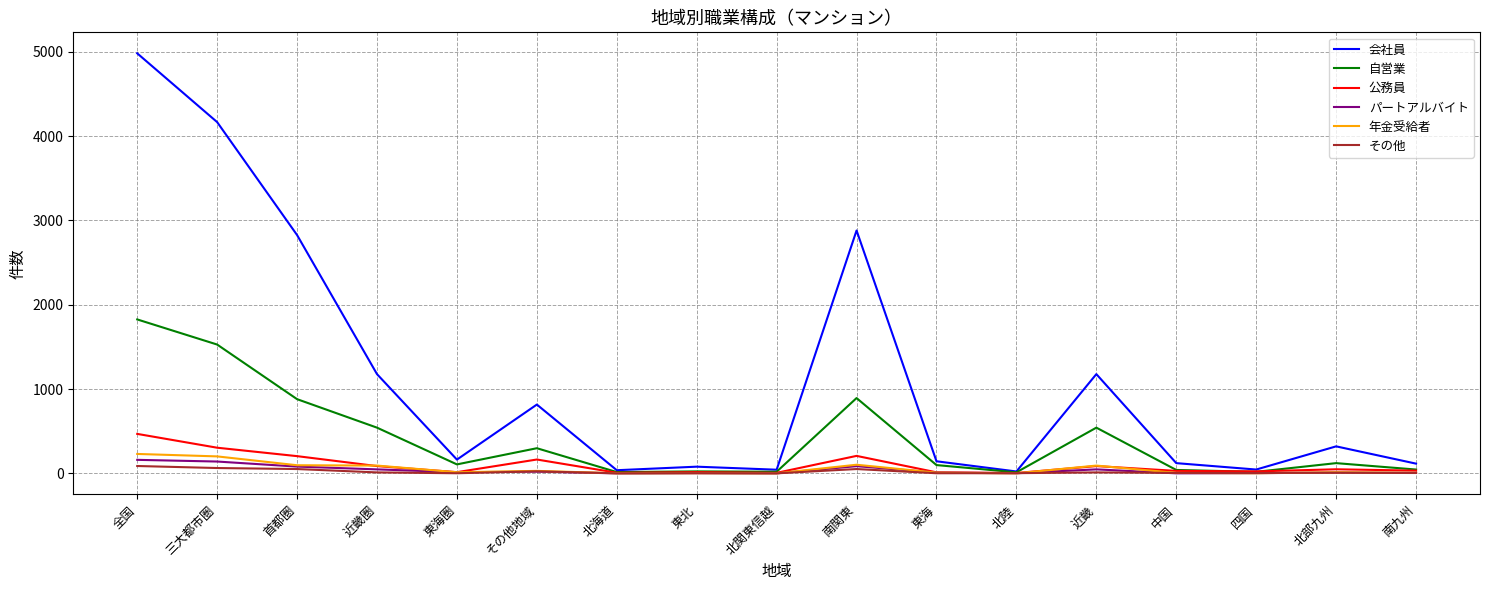

How many lines are shown in the chart?

6